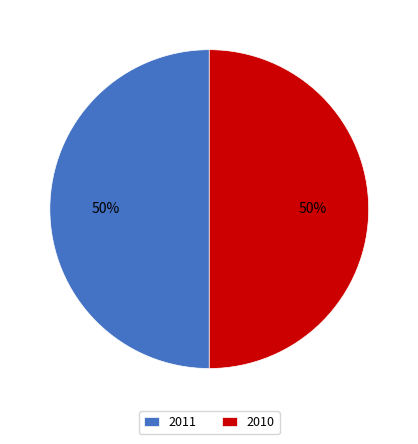

What is the ratio of the value at 2010 to the value at 2011?

1.0